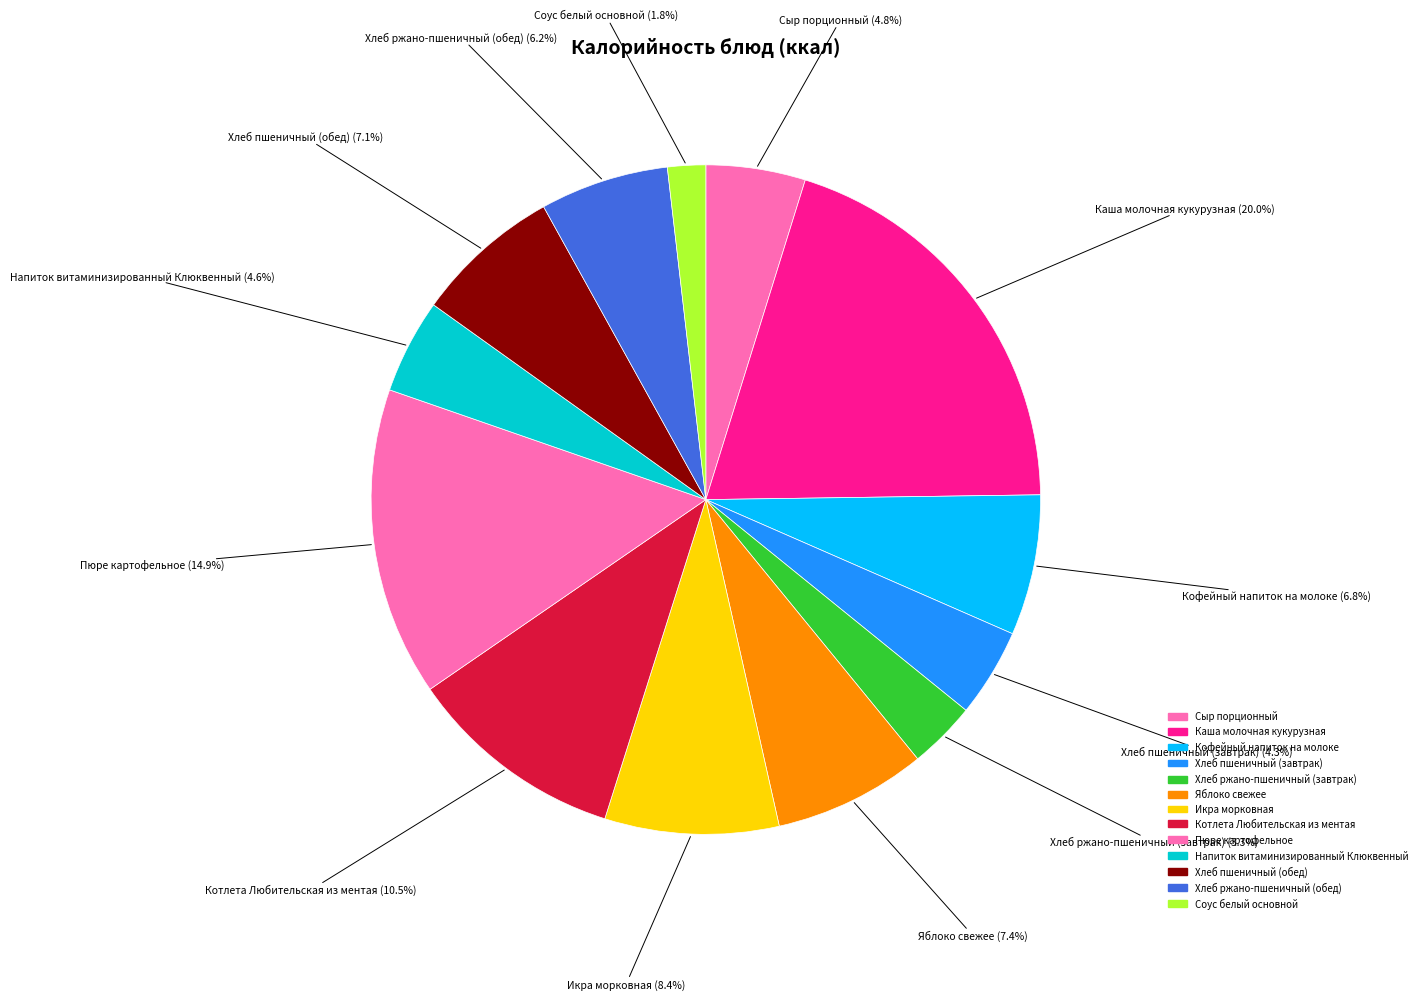

What percentage do Хлеб ржано-пшеничный (обед) and Кофейный напиток на молоке together represent?

13.0%